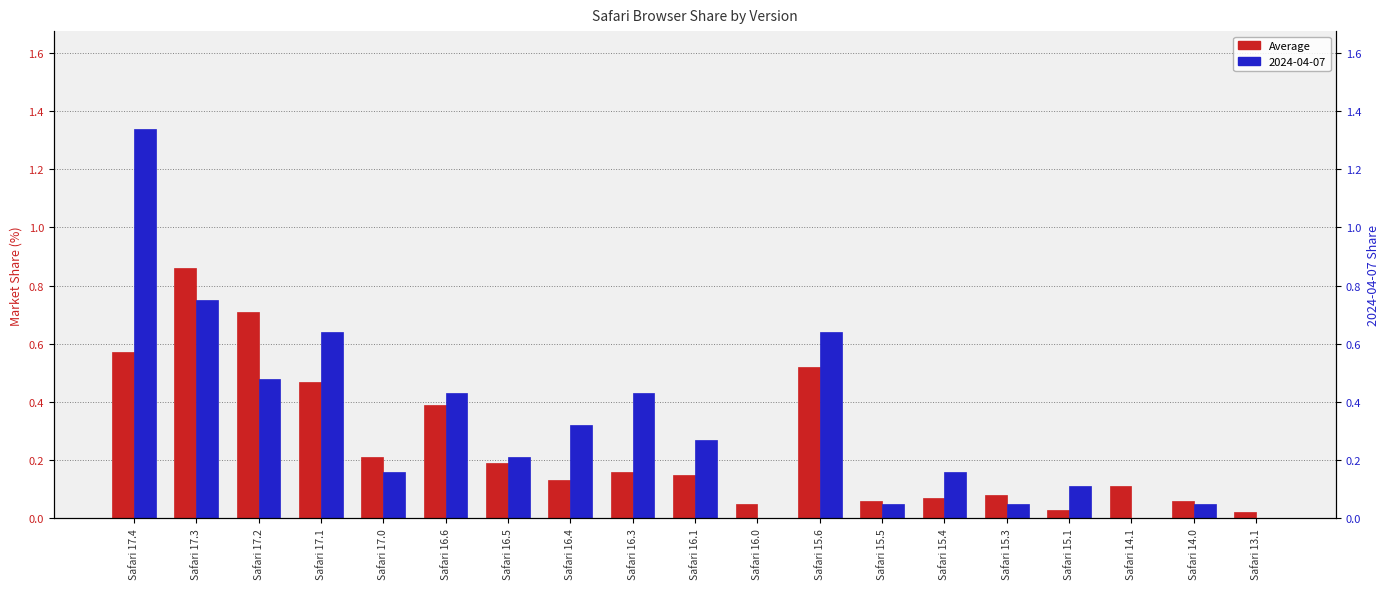

Which category has the highest value across all series?

Safari 17.3